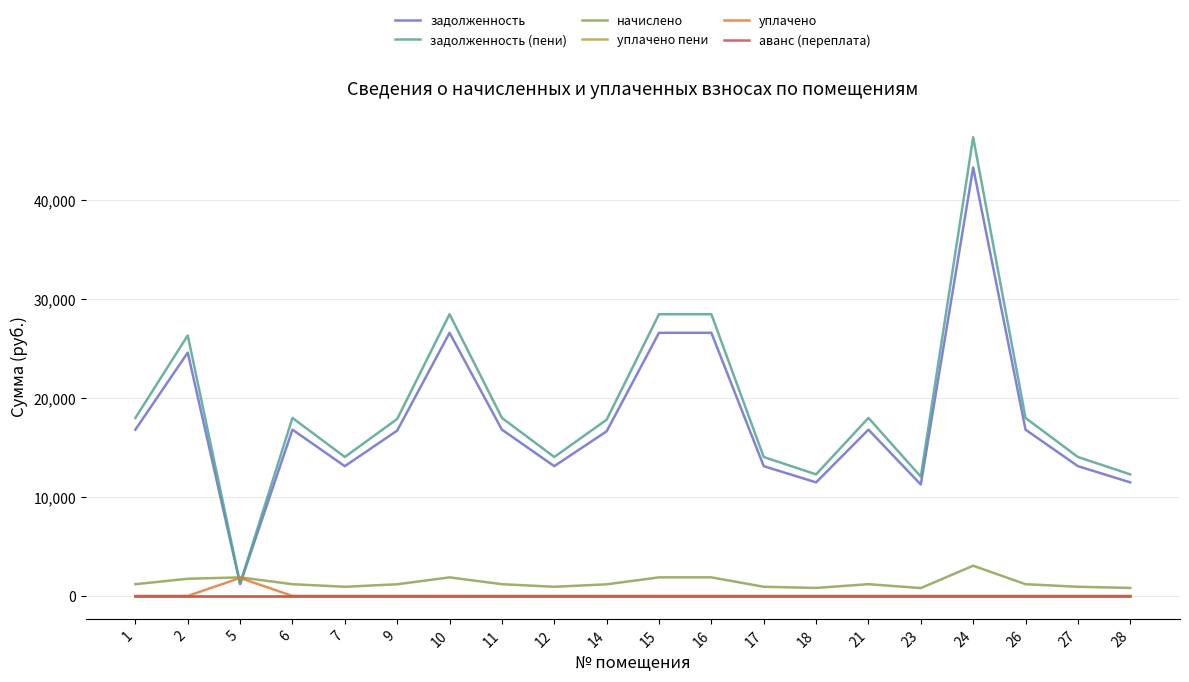

What is the approximate value of задолженность (пени) at 23?

12058.4